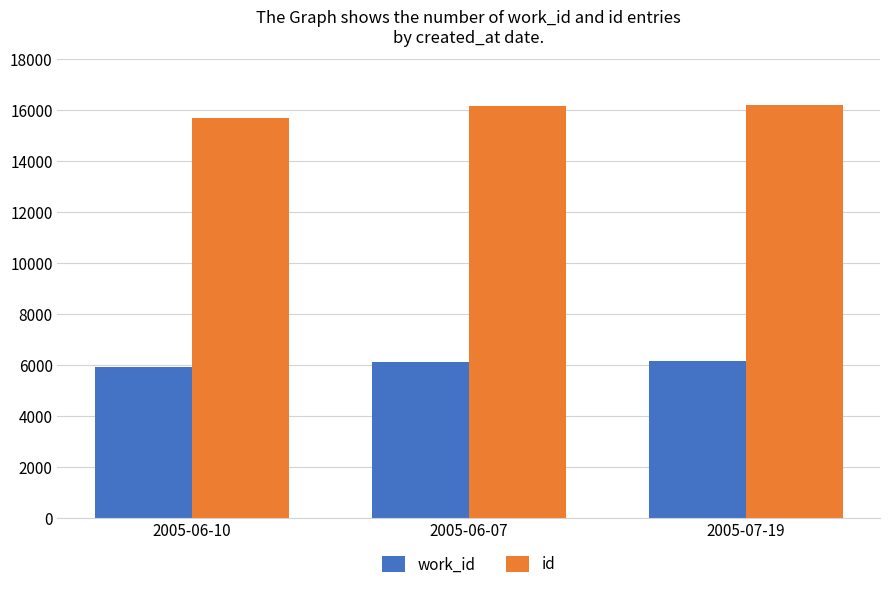

Are the bars grouped side by side (vs. stacked)?

Yes